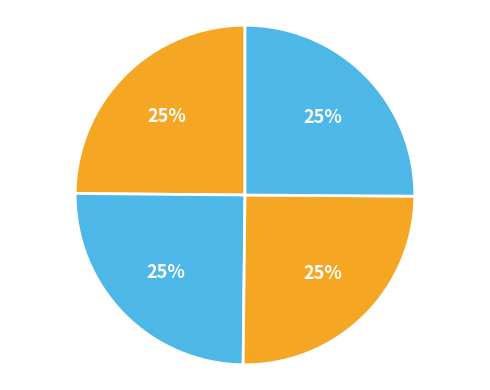

How many segments does this pie chart have?

4